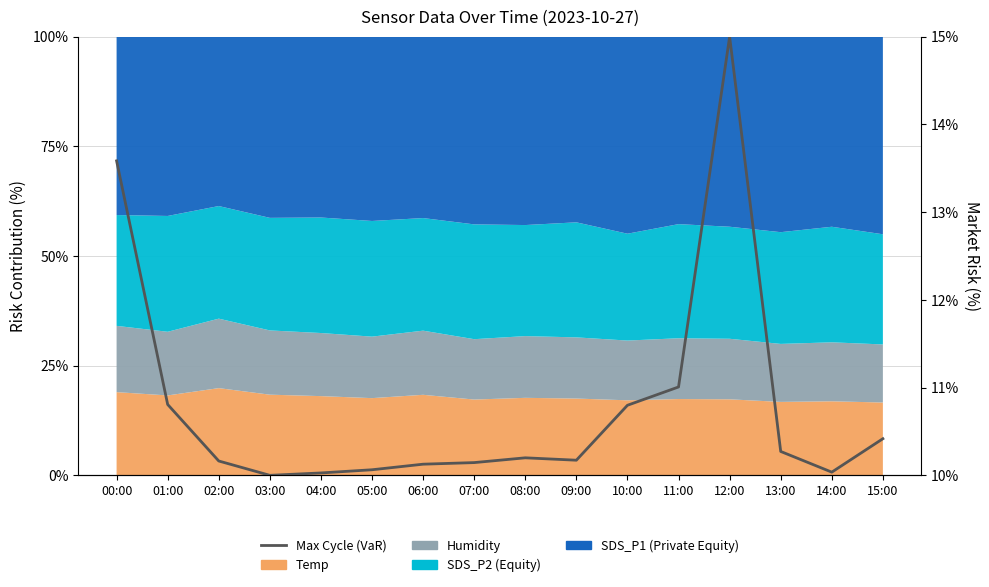

What is the change in value from 04:00 to 13:00?

+0.2